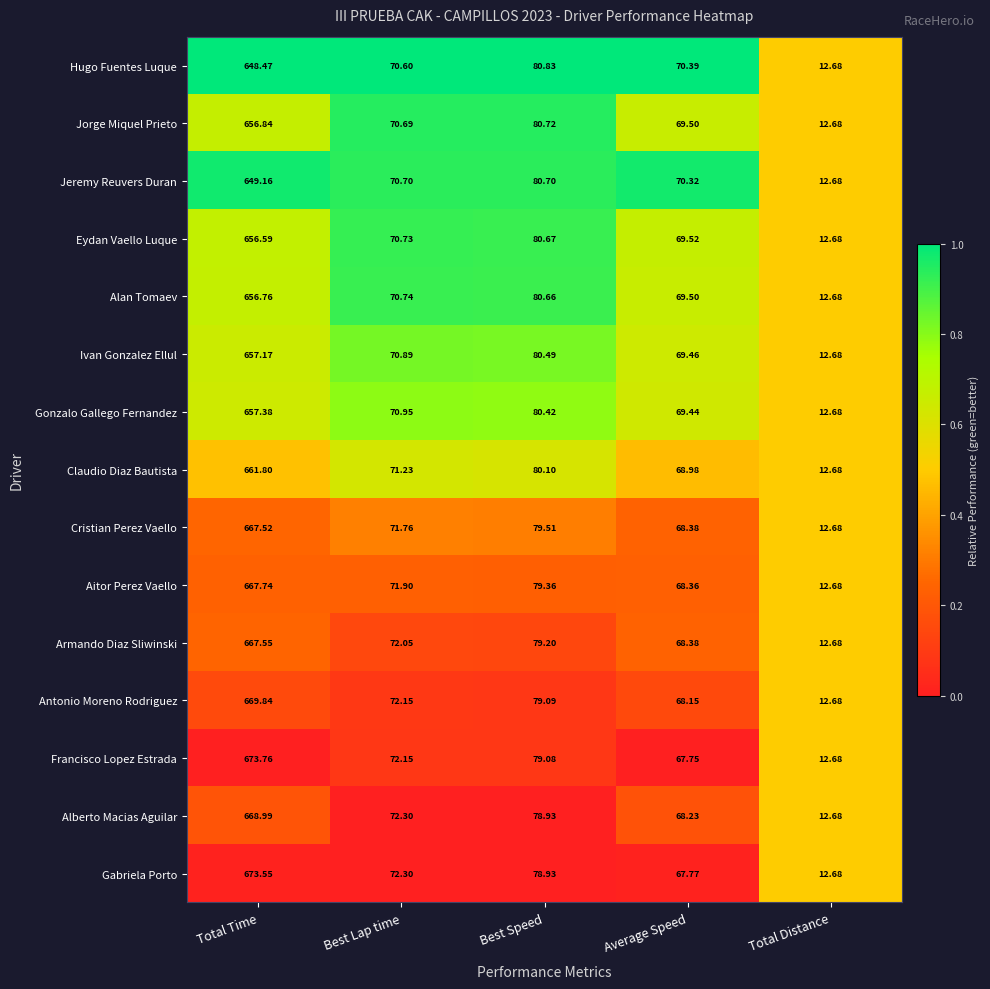

Rank the series by their maximum value, from lowest to highest.

Hugo Fuentes Luque, Jeremy Reuvers Duran, Eydan Vaello Luque, Alan Tomaev, Jorge Miquel Prieto, Ivan Gonzalez Ellul, Gonzalo Gallego Fernandez, Claudio Diaz Bautista, Cristian Perez Vaello, Armando Diaz Sliwinski, Aitor Perez Vaello, Alberto Macias Aguilar, Antonio Moreno Rodriguez, Gabriela Porto, Francisco Lopez Estrada